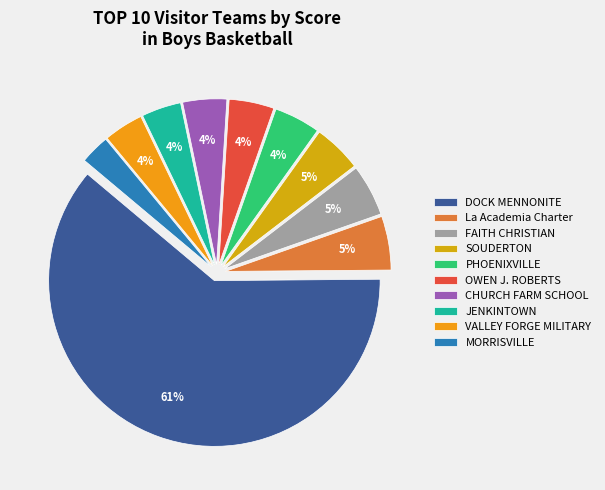

How many slices are in this pie chart?

10